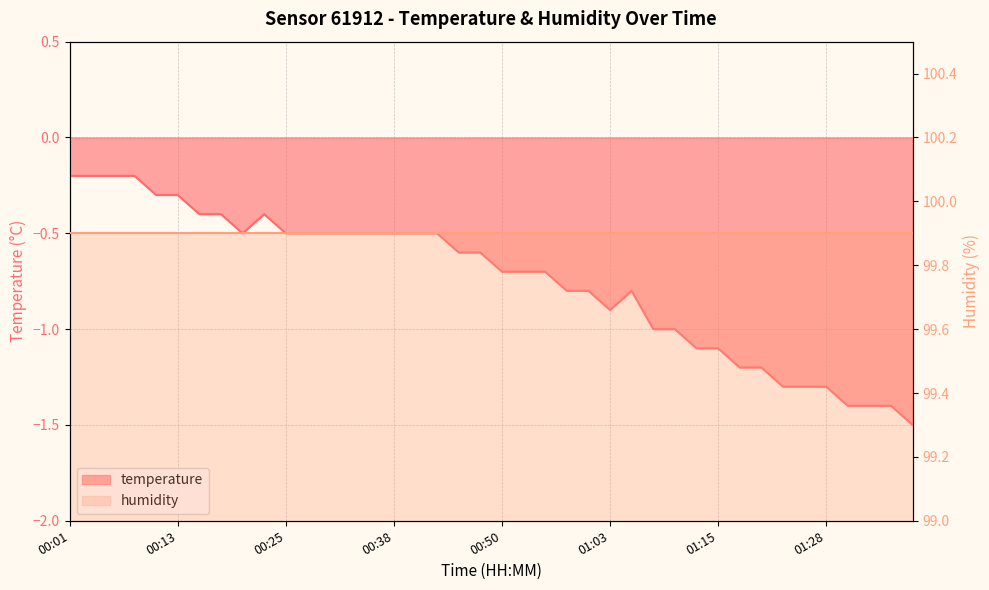

What is the average value?

-0.7